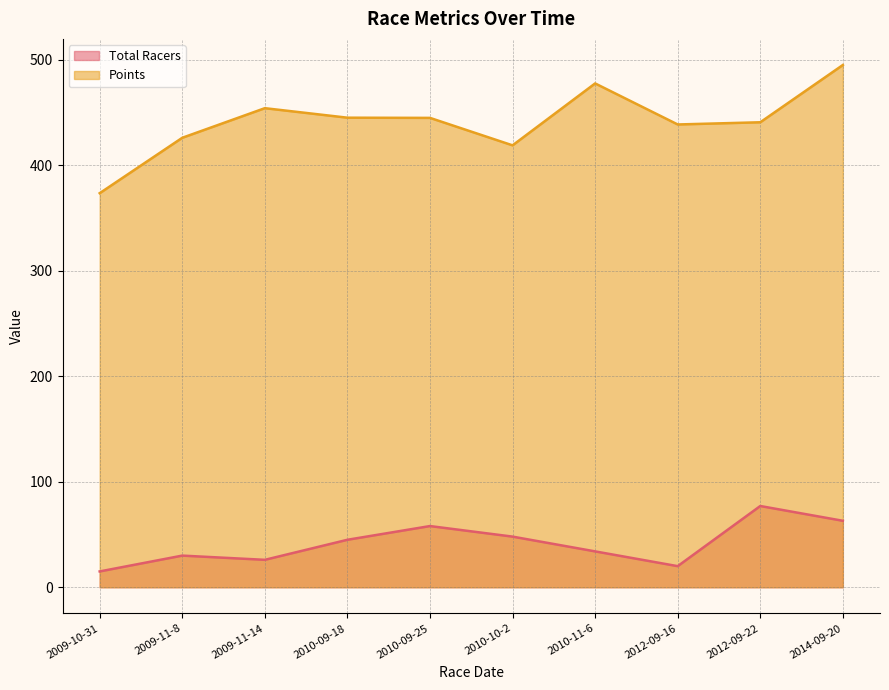

At which label does Points first exceed 444?

2009-11-14